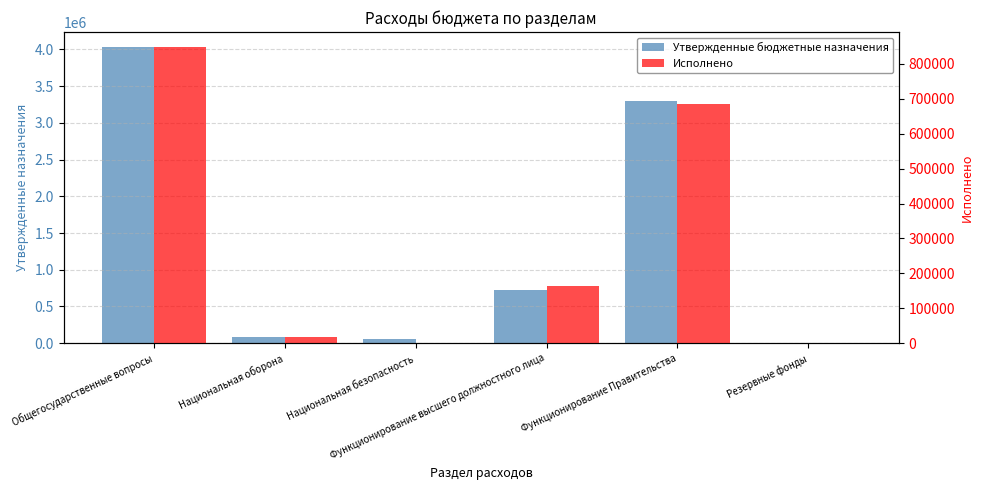

True or false: Утвержденные бюджетные назначения has a value of 729000.0 at Функционирование высшего должностного лица.

True